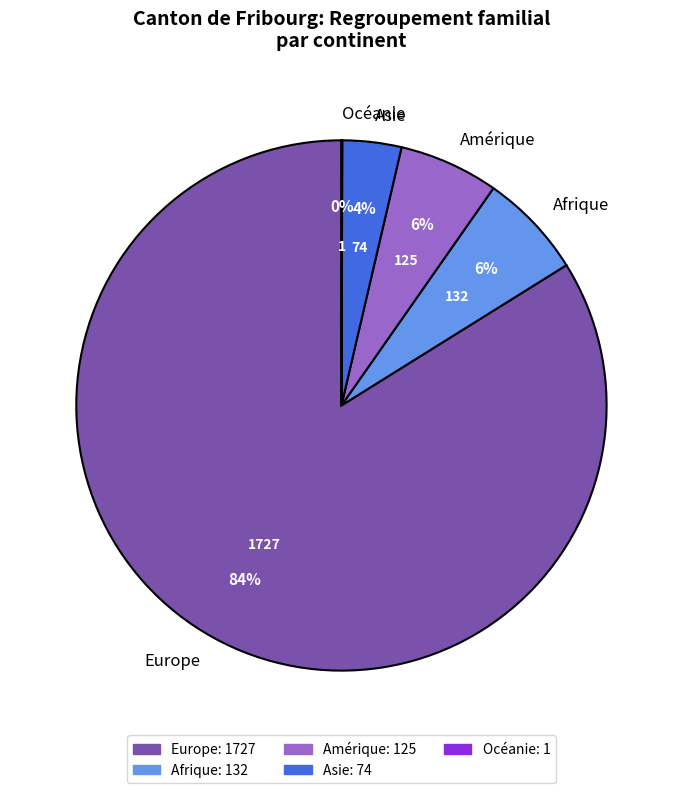

To the nearest percent, what percentage of the pie is Afrique?

6%